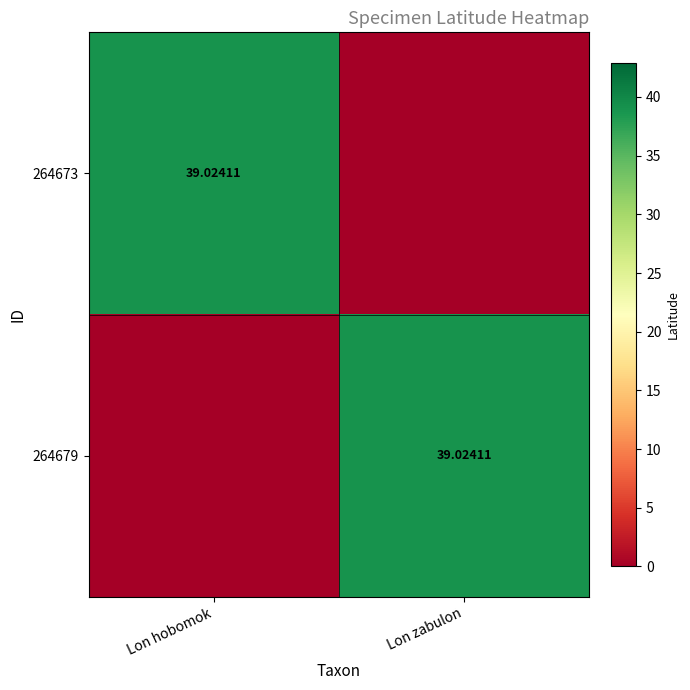

At which label does 264673 reach its minimum?

Lon zabulon